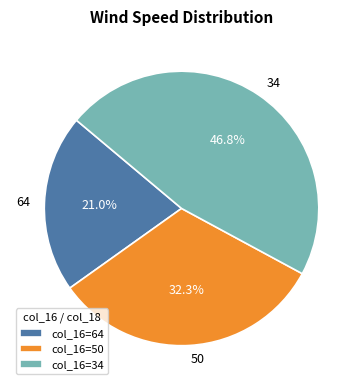

Does any single category account for the majority?

No